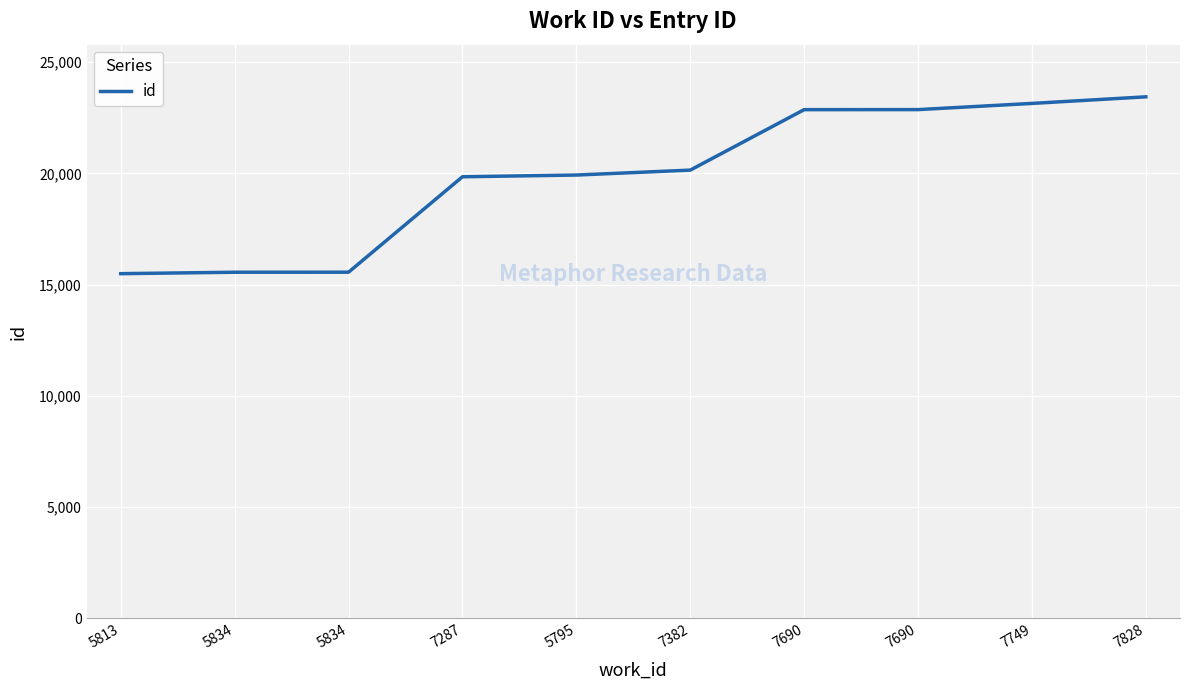

How many categories are shown in the chart?

10